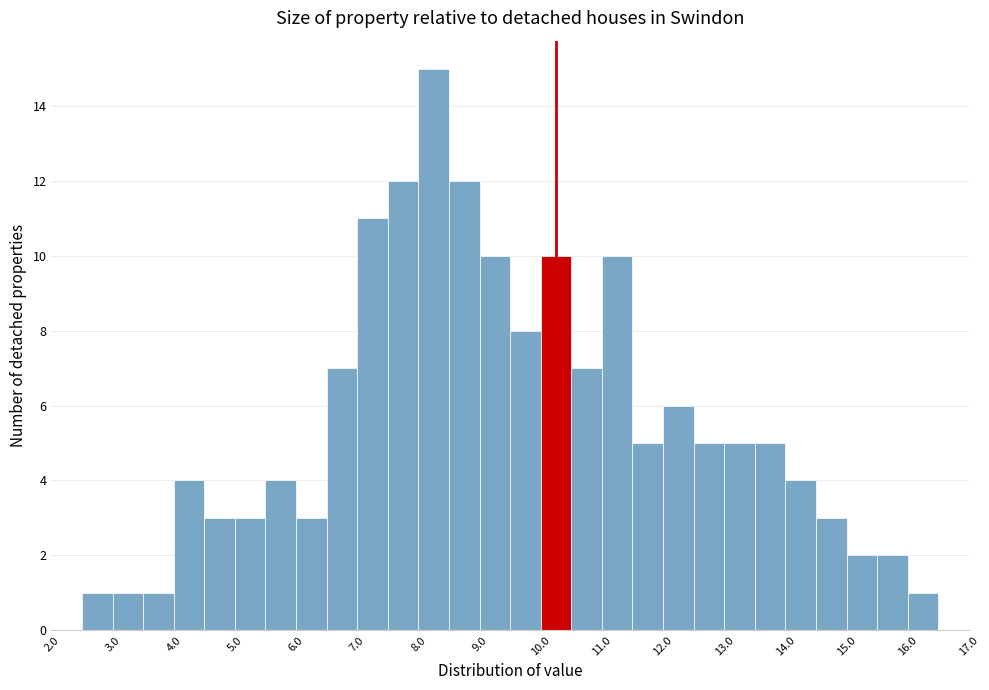

Reading left to right, transcribe this chart: for each bar, give the range it covers on the x-axis and its height. The values are not printed on the chart, so give them approximately, as read against the axis.

2.0 to 2.5: 0
2.5 to 3.0: 1
3.0 to 3.5: 1
3.5 to 4.0: 1
4.0 to 4.5: 4
4.5 to 5.0: 3
5.0 to 5.5: 3
5.5 to 6.0: 4
6.0 to 6.5: 3
6.5 to 7.0: 7
7.0 to 7.5: 11
7.5 to 8.0: 12
8.0 to 8.5: 15
8.5 to 9.0: 12
9.0 to 9.5: 10
9.5 to 10.0: 8
10.0 to 10.5: 10
10.5 to 11.0: 7
11.0 to 11.5: 10
11.5 to 12.0: 5
12.0 to 12.5: 6
12.5 to 13.0: 5
13.0 to 13.5: 5
13.5 to 14.0: 5
14.0 to 14.5: 4
14.5 to 15.0: 3
15.0 to 15.5: 2
15.5 to 16.0: 2
16.0 to 16.5: 1
16.5 to 17.0: 0